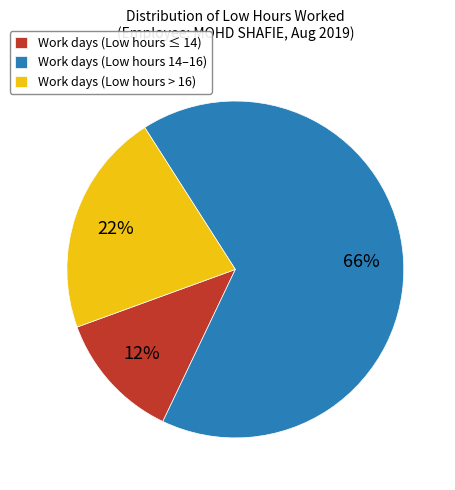

Is there a majority slice in this chart?

Yes